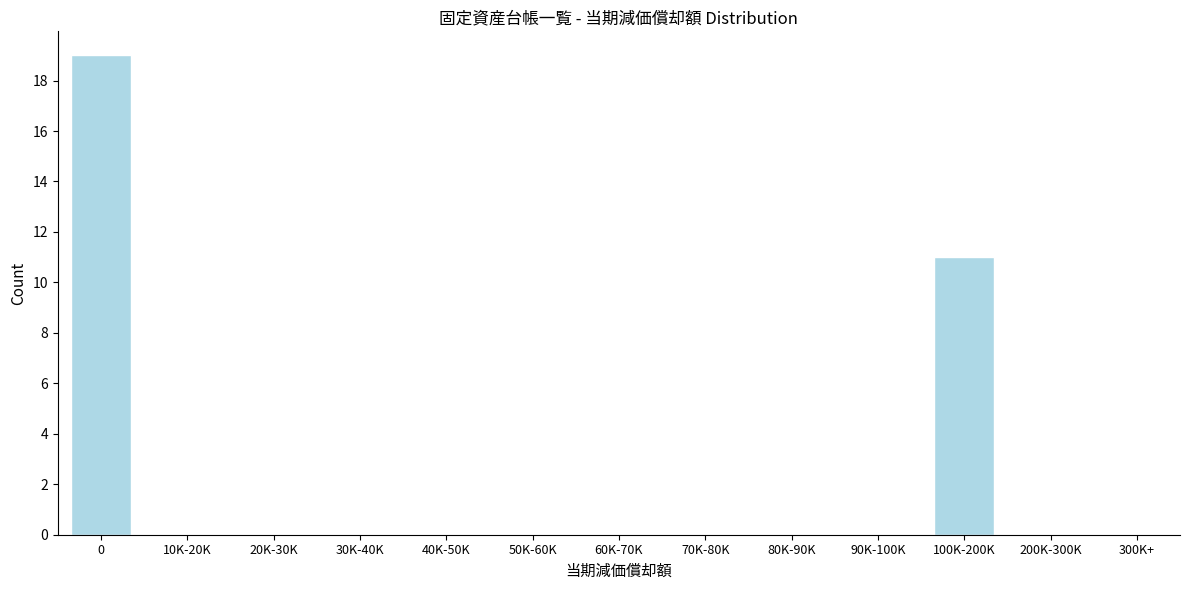

Reading right to left, what are all the values shown in this chart?

300K+=0	200K-300K=0	100K-200K=11	90K-100K=0	80K-90K=0	70K-80K=0	60K-70K=0	50K-60K=0	40K-50K=0	30K-40K=0	20K-30K=0	10K-20K=0	0=19